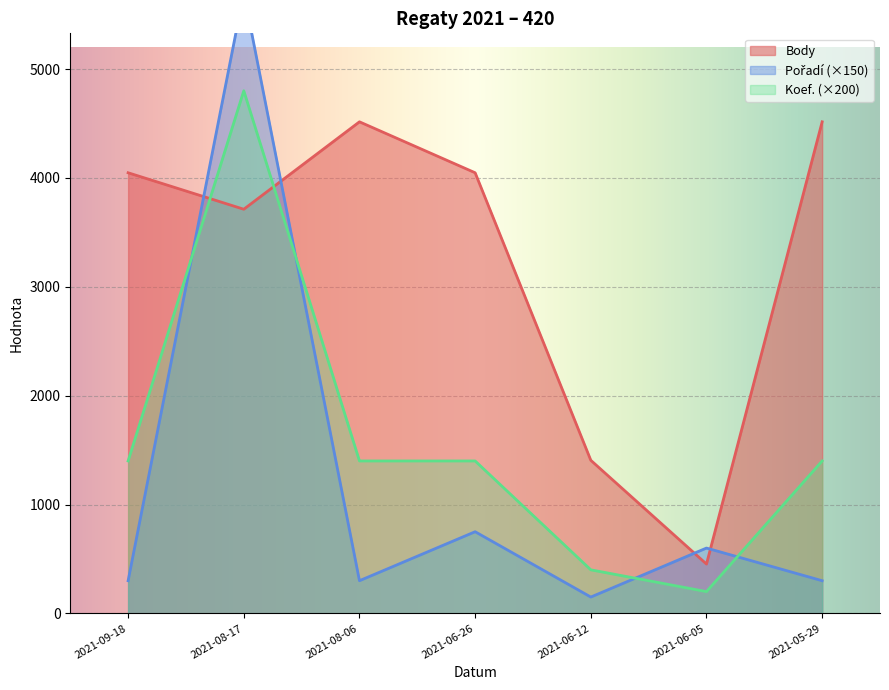

What is the difference between the maximum and minimum values in the Koef. series?

4600